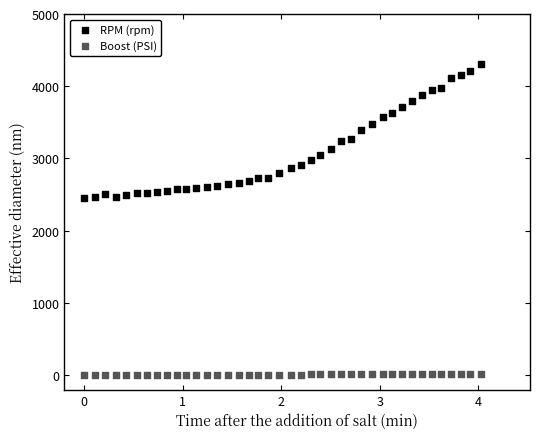

Which series reaches the maximum Y coordinate?

RPM (rpm)